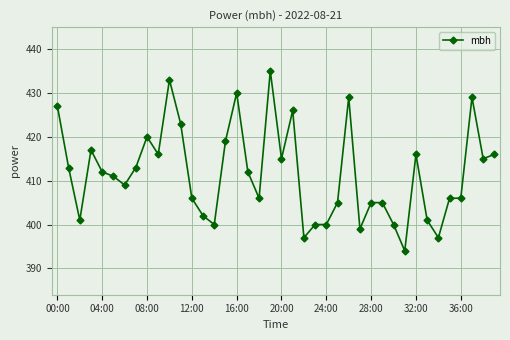

What is the difference between the second highest and minimum values?

39